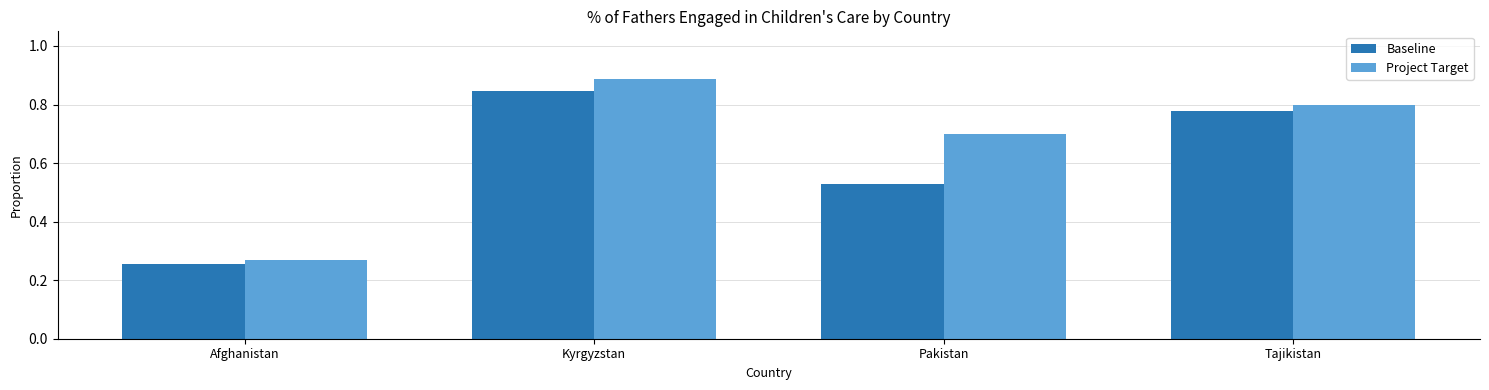

Rank the series by their average value, from highest to lowest.

Project Target, Baseline